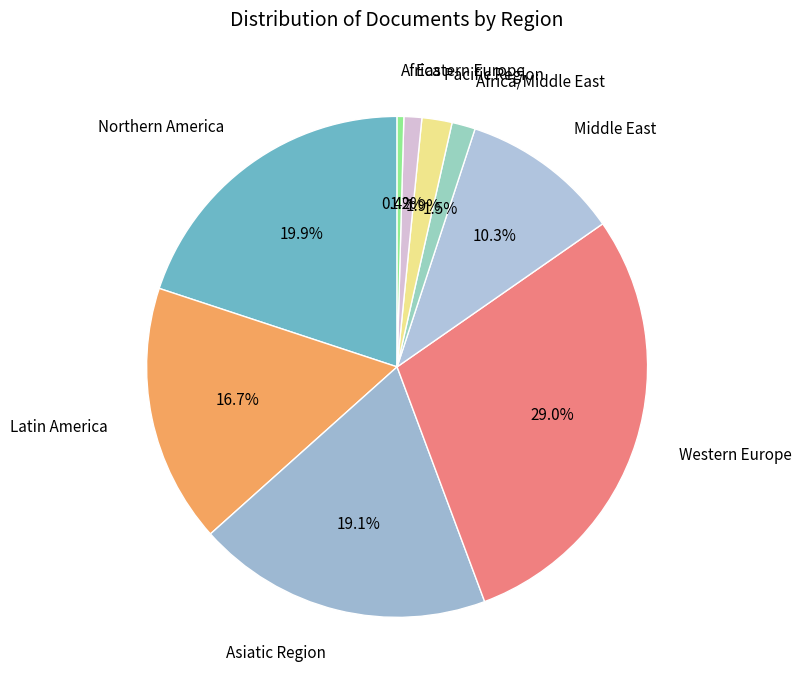

The Latin America slice represents 17% of the pie. True or false?

True